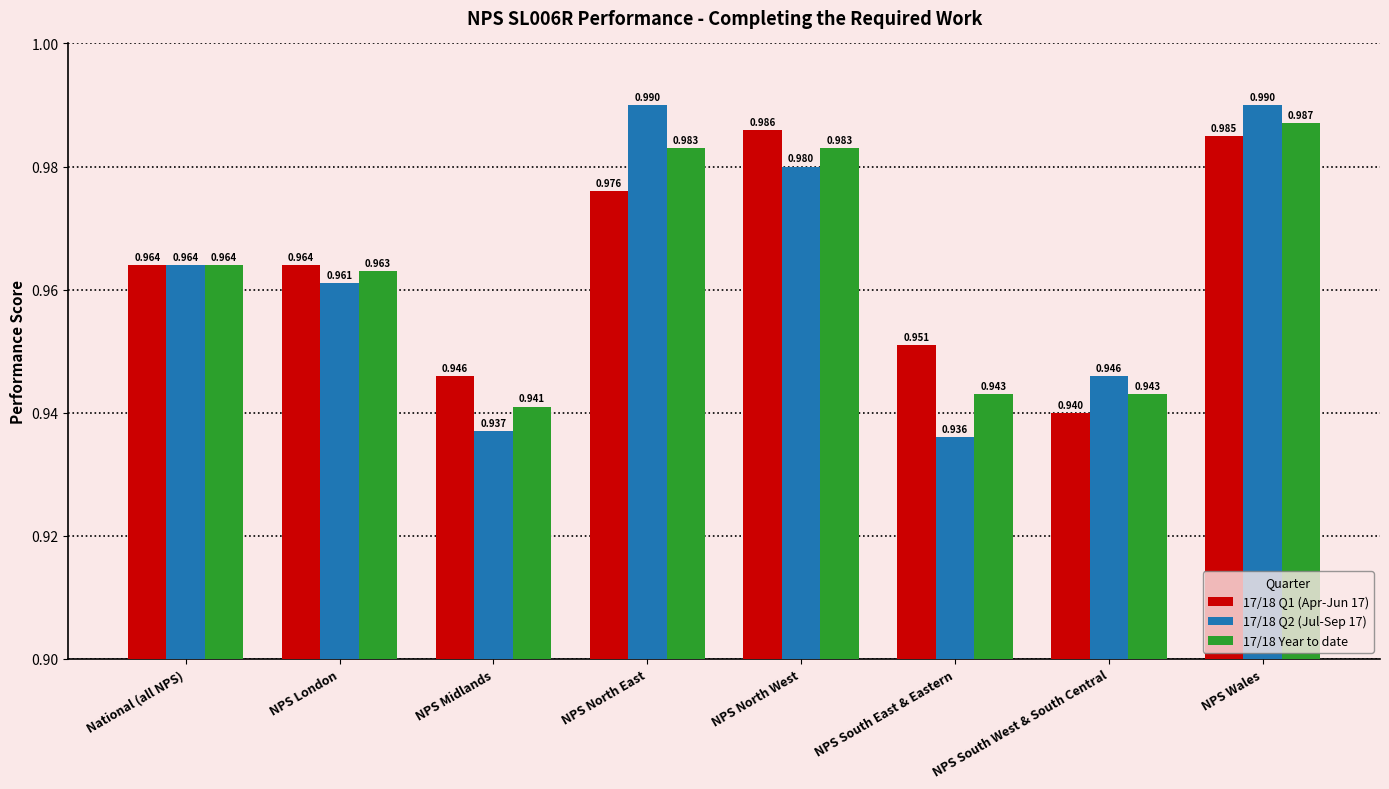

Is the value of 17/18 Q2 (Jul-Sep 17) at NPS North West greater than the value of 17/18 Year to date at National (all NPS)?

Yes